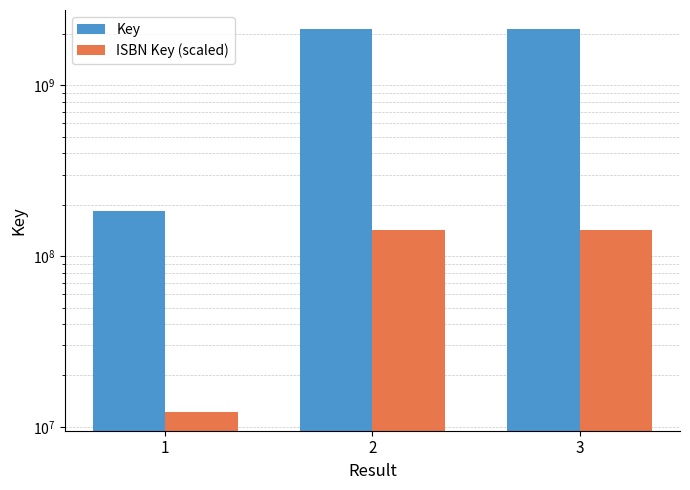

How many data points in Key are less than 2131896982?

1